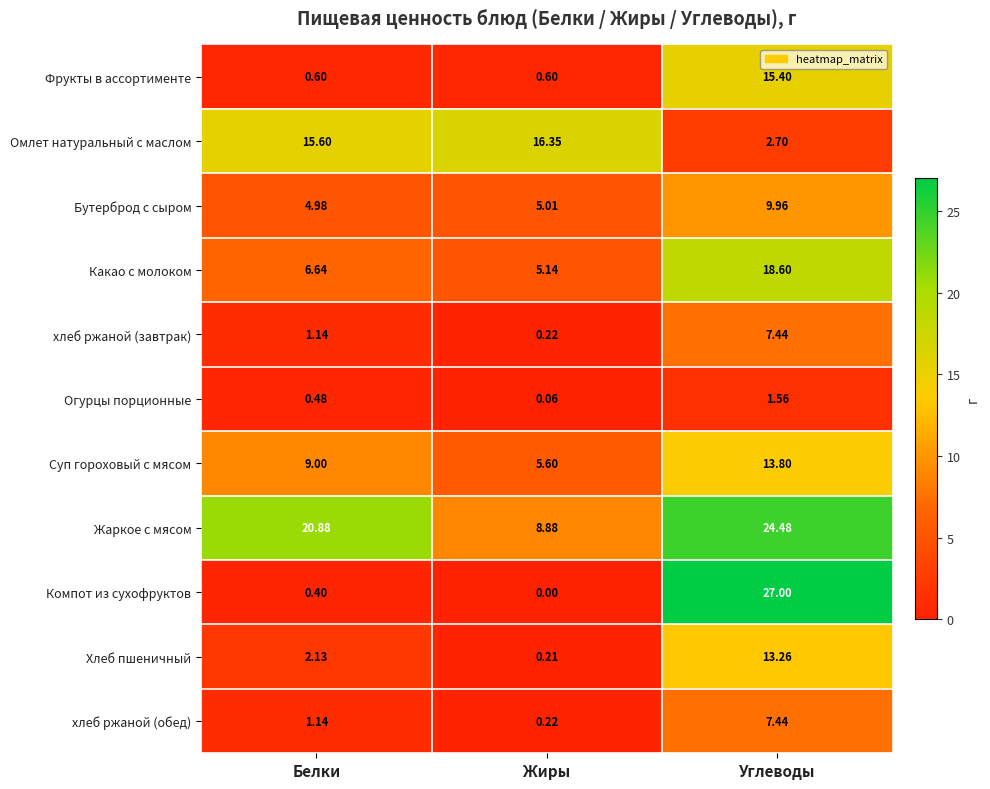

Is the value of Суп гороховый с мясом at Углеводы greater than the value of Какао с молоком at Углеводы?

No